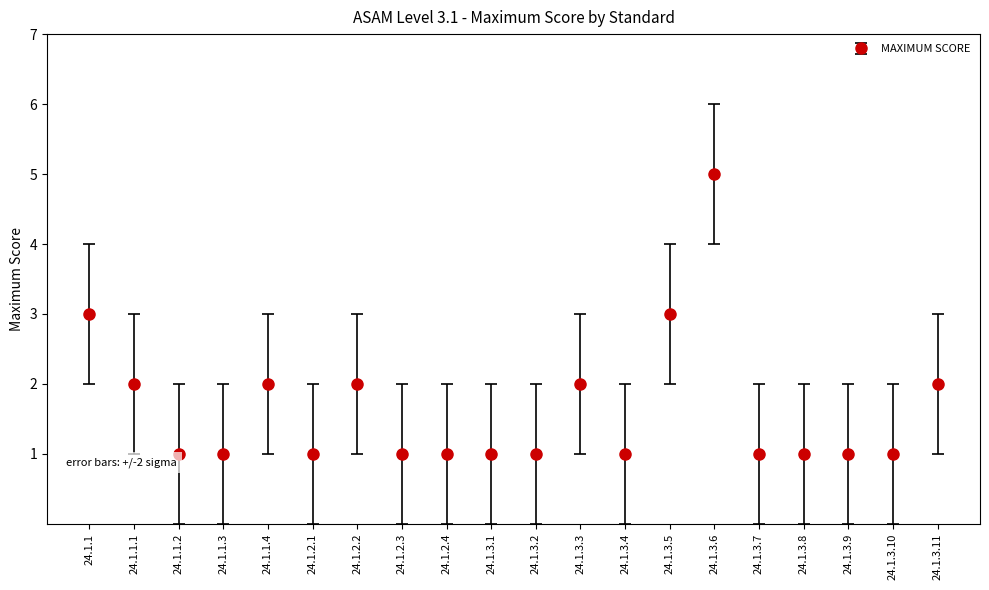

Between 24.1.3.2 and 24.1.1.4, which is larger?

24.1.1.4